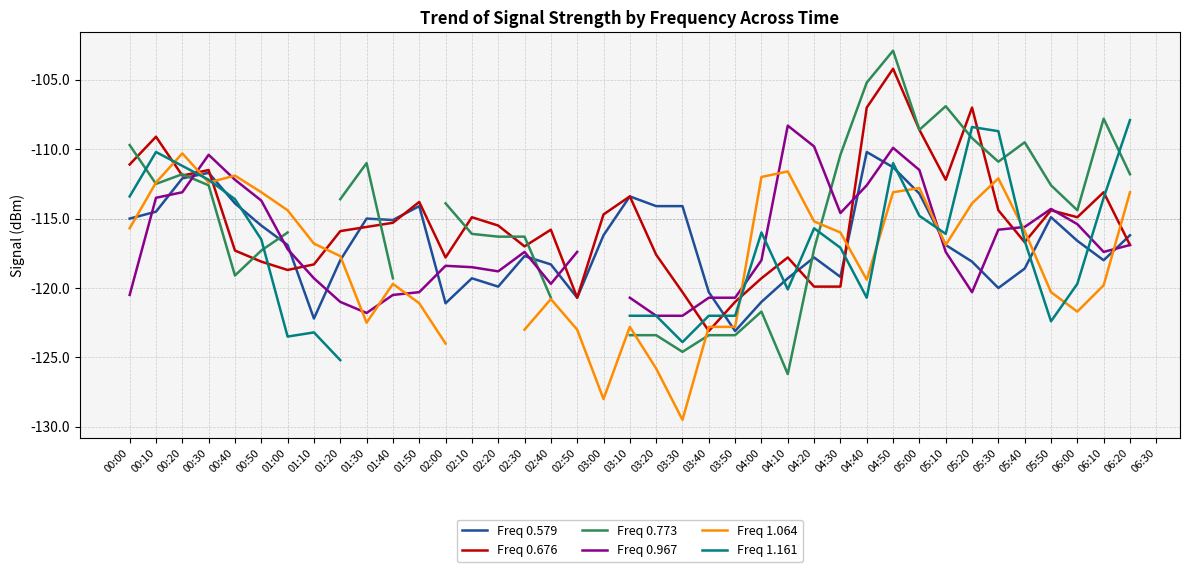

How many data points in Freq 0.773 are less than -112?

22